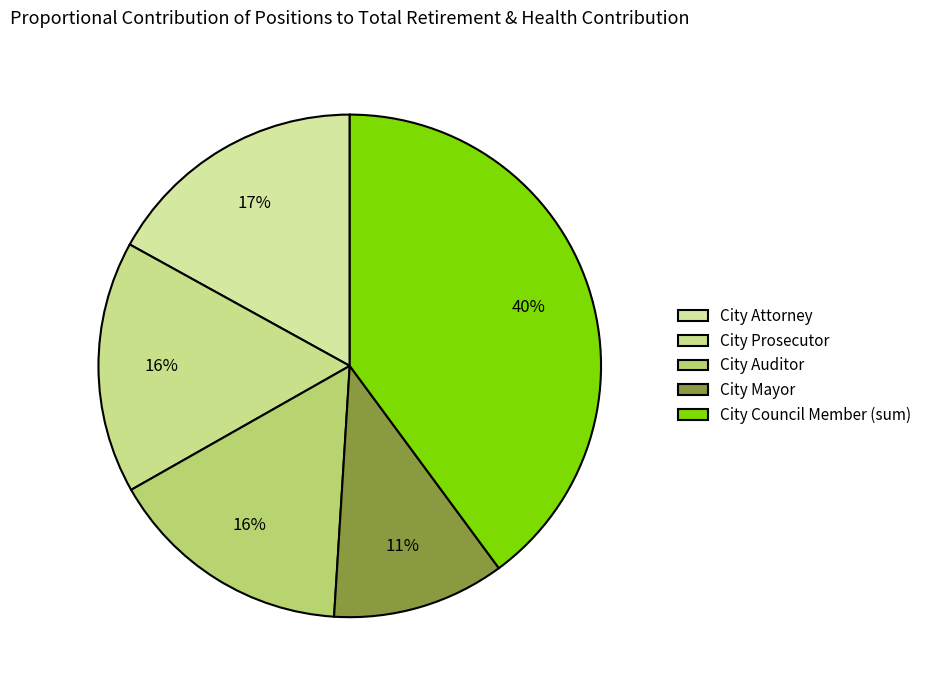

Which category has the biggest portion of the pie?

City Council Member (sum)